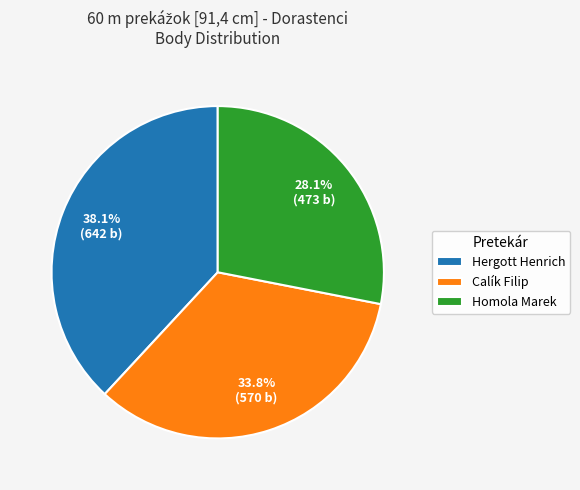

The Calík Filip slice represents 34% of the pie. True or false?

True